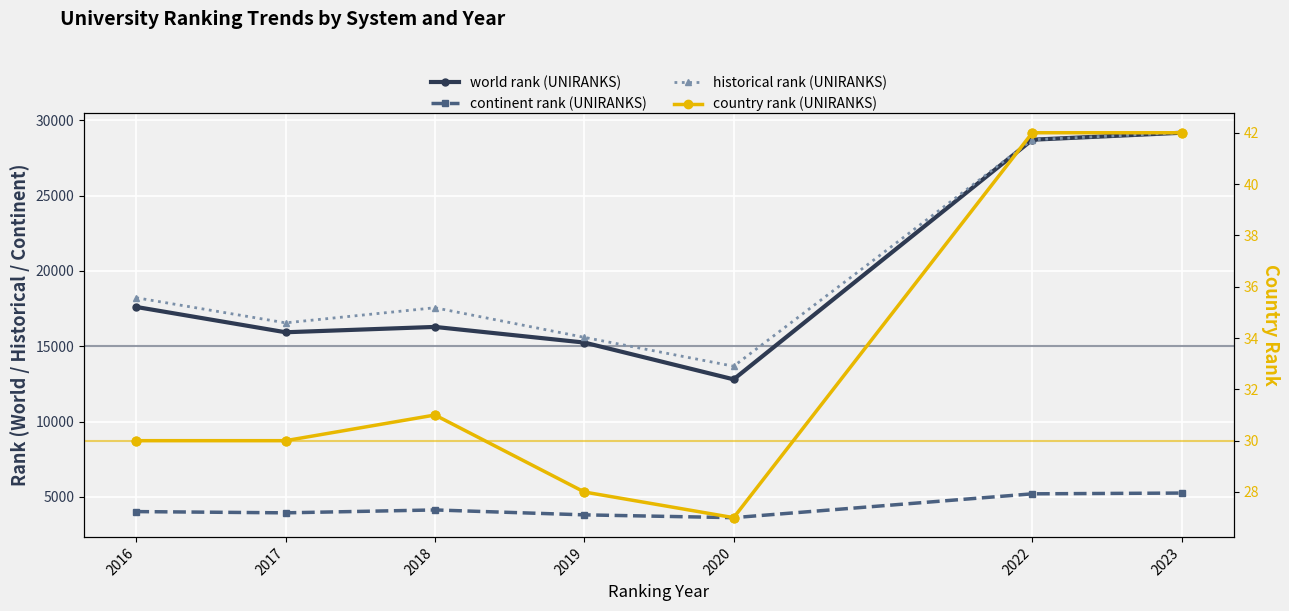

What are all the series names shown in the legend?

world rank (UNIRANKS), continent rank (UNIRANKS), historical rank (UNIRANKS), country rank (UNIRANKS)